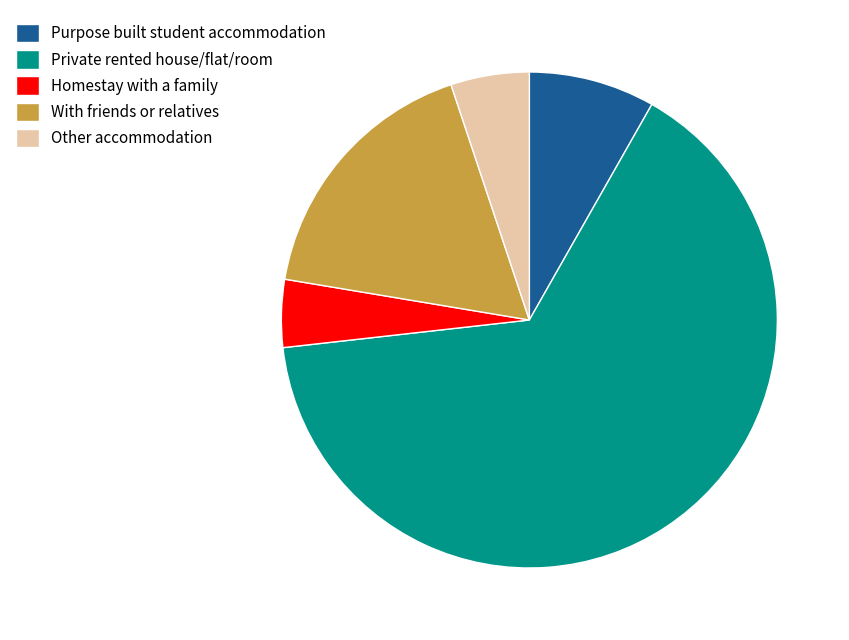

What is the ratio of the value at With friends or relatives to the value at Private rented house/flat/room?

0.3